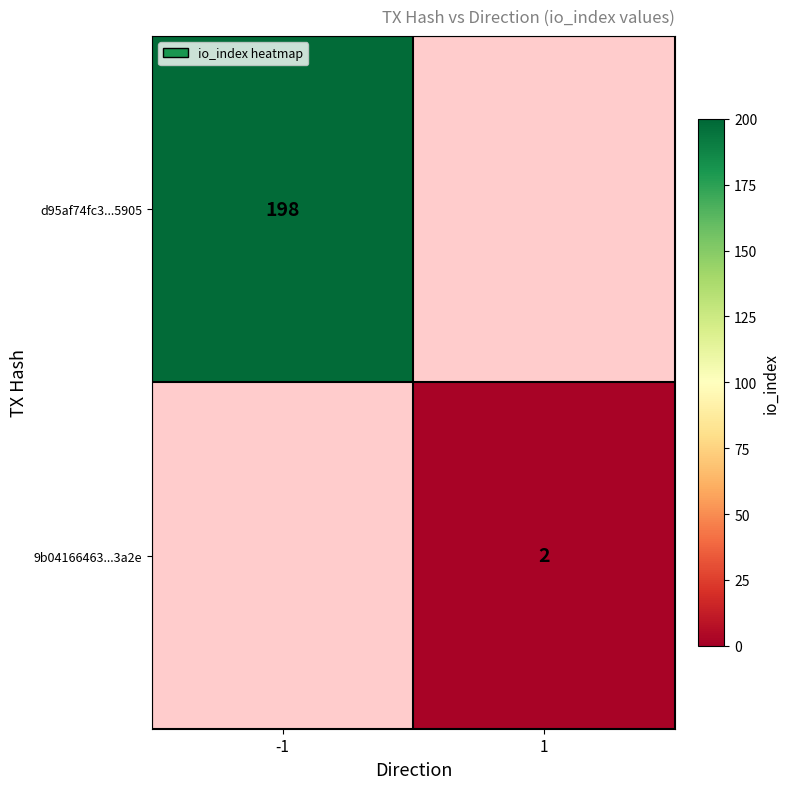

True or false: 9b04166463...3a2e has a value of 3 at 1.

False